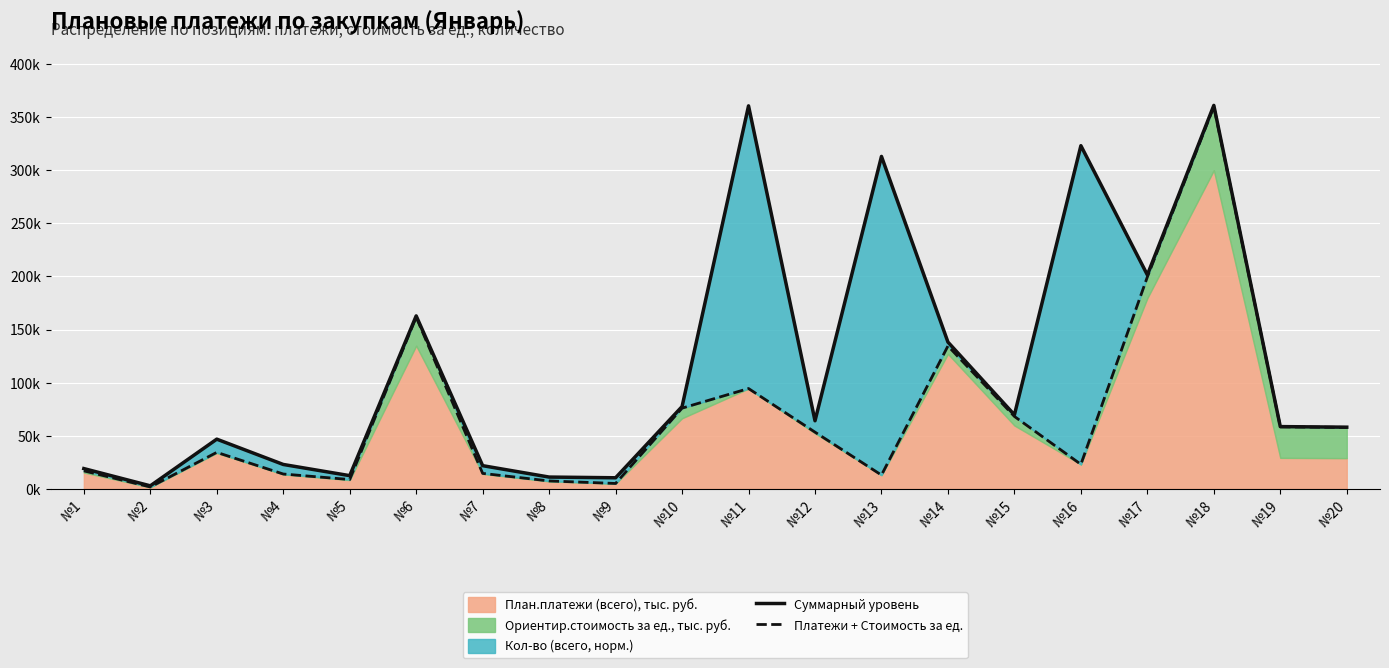

What is the value of the Суммарный уровень point at the 8th from the left?

11.1